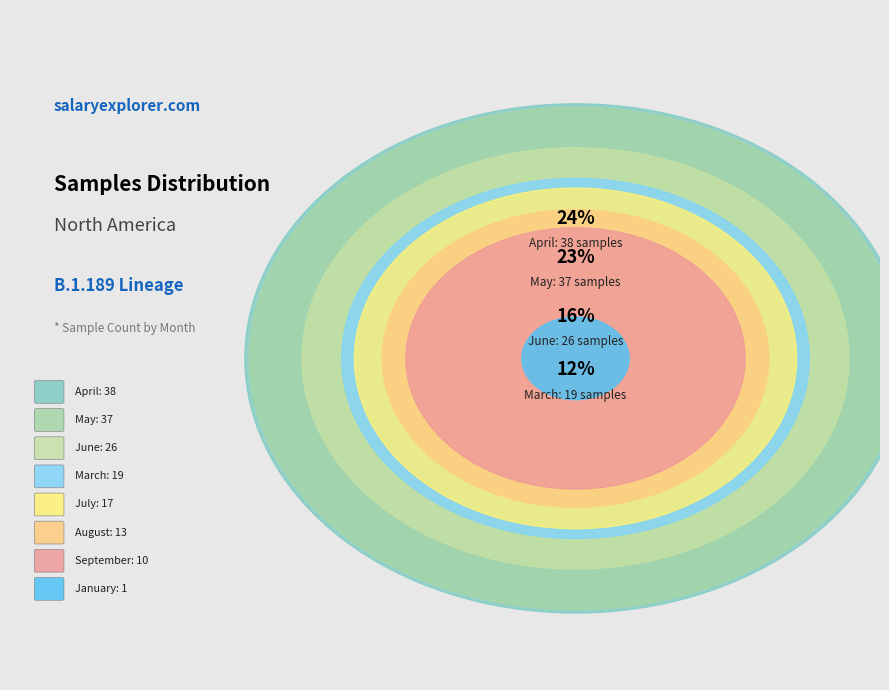

To the nearest percent, what is the difference between the March and May slice percentages?

11%